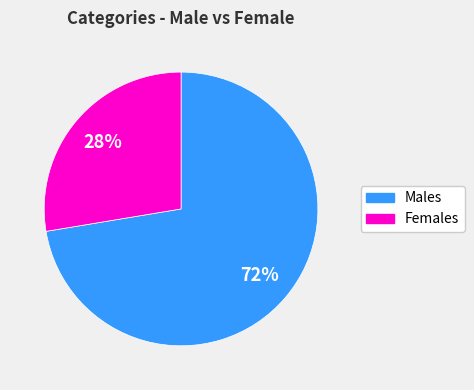

To the nearest percent, what is the average slice percentage?

50%